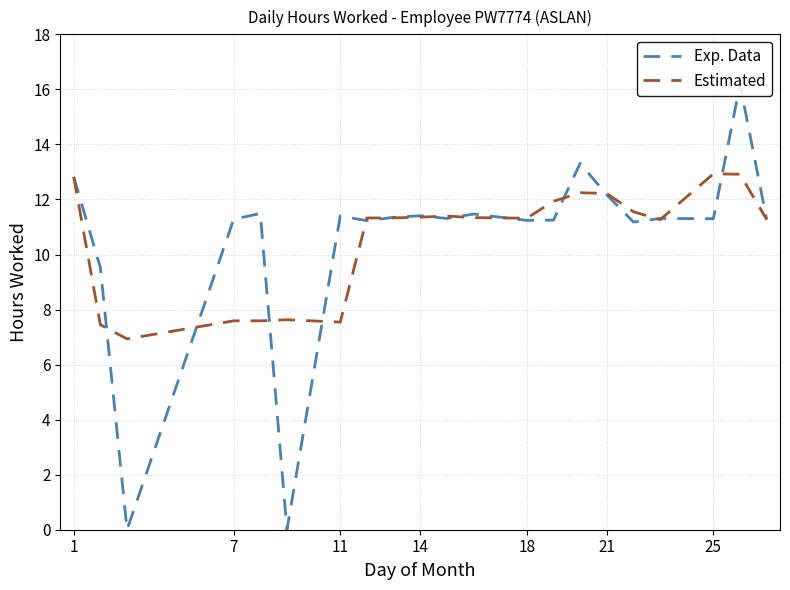

How many values in the Exp. Data series exceed 11?

18